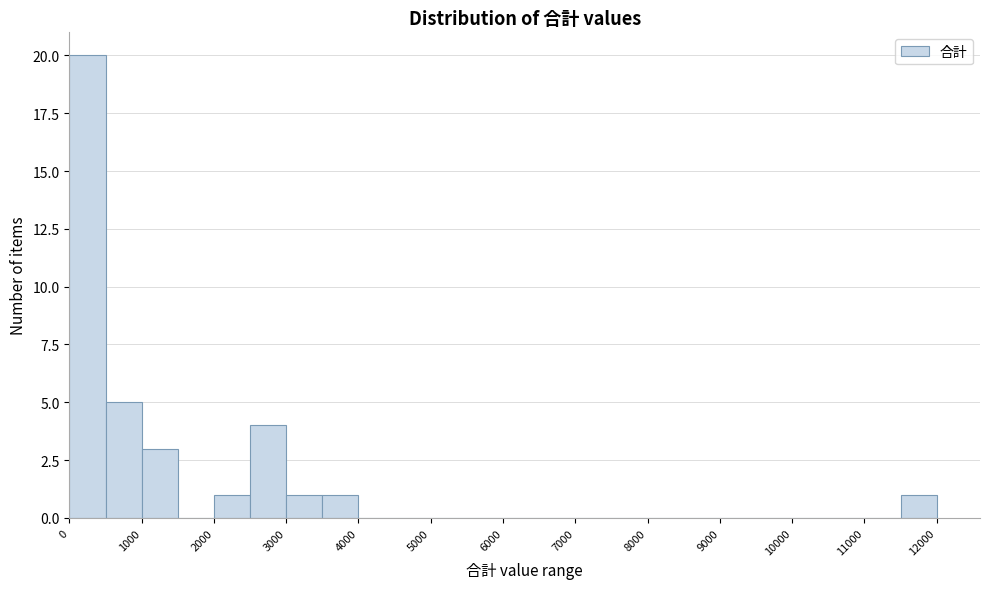

Over which range of the x-axis is the bar tallest?

0 to 500